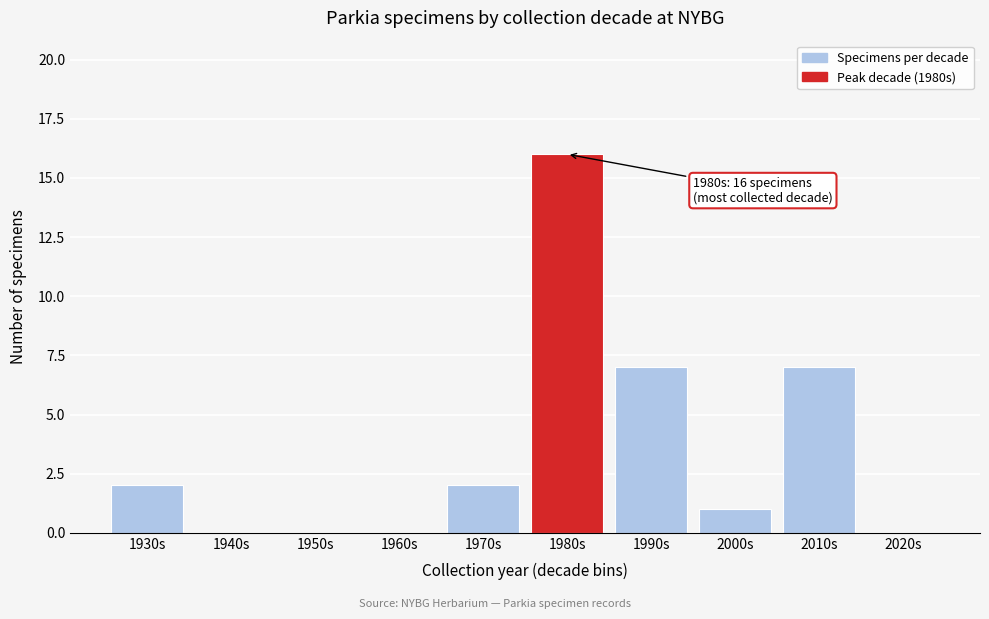

Reading left to right, what are all the values shown in this chart?

1930s=2	1940s=0	1950s=0	1960s=0	1970s=2	1980s=16	1990s=7	2000s=1	2010s=7	2020s=0